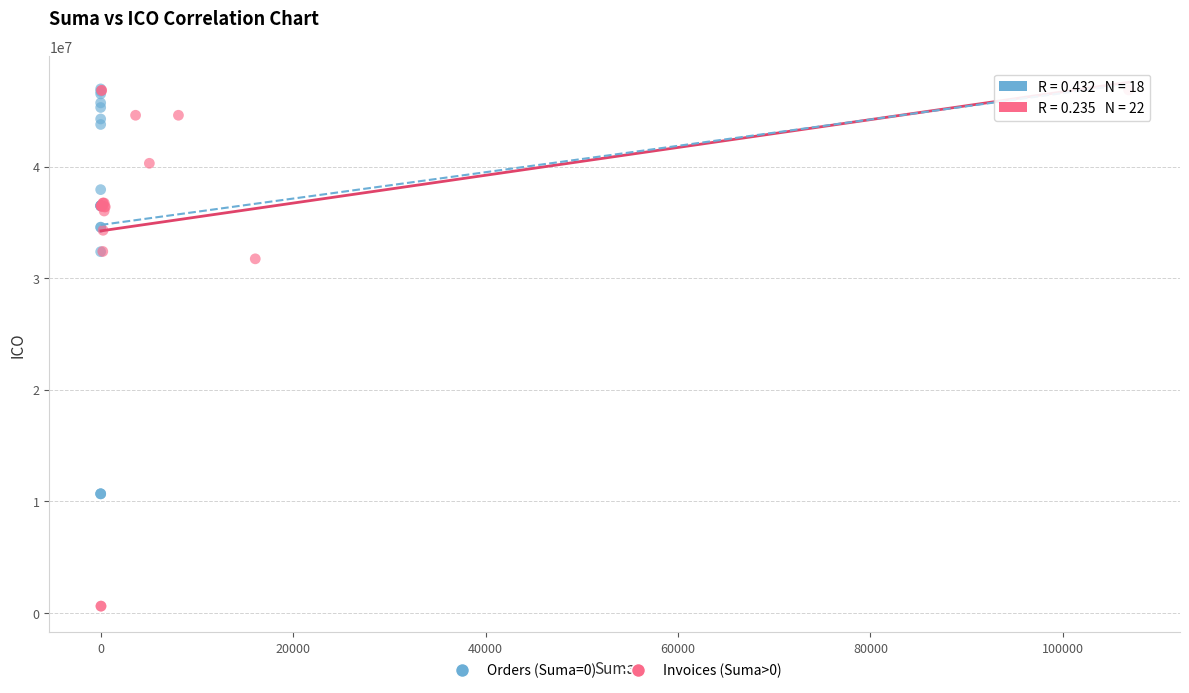

Which series reaches the minimum Y coordinate?

Invoices (Suma>0)